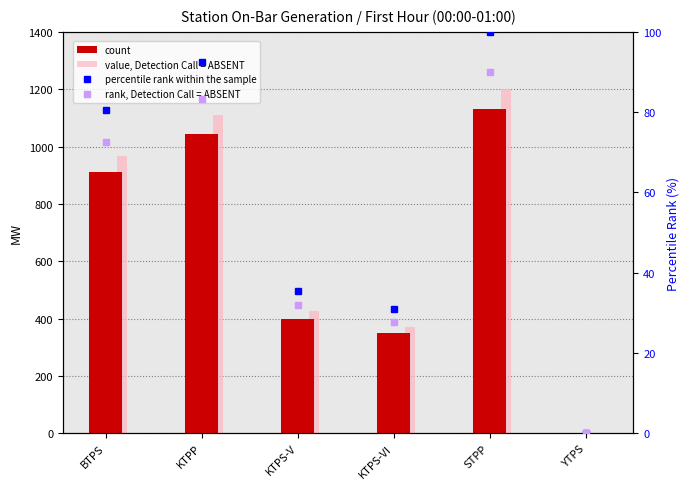

What is the value of the count bar at the 4th from the left?

350.0